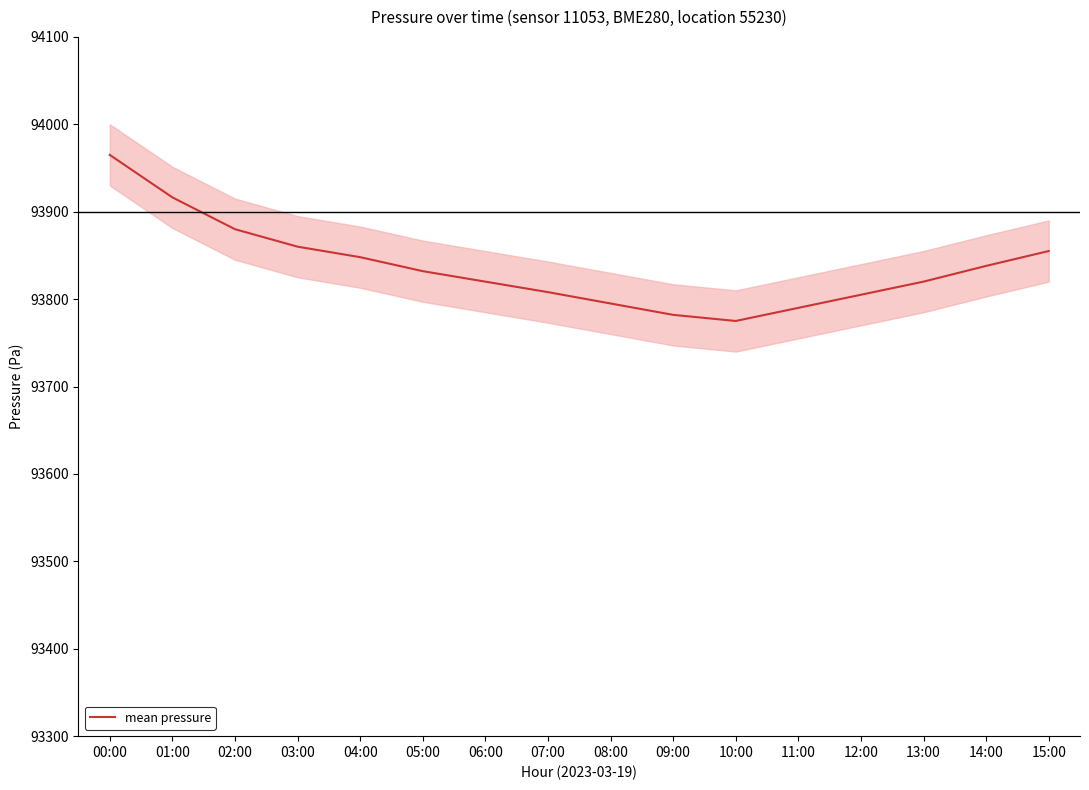

True or false: the data shows 47923.3 at 04:00.

False